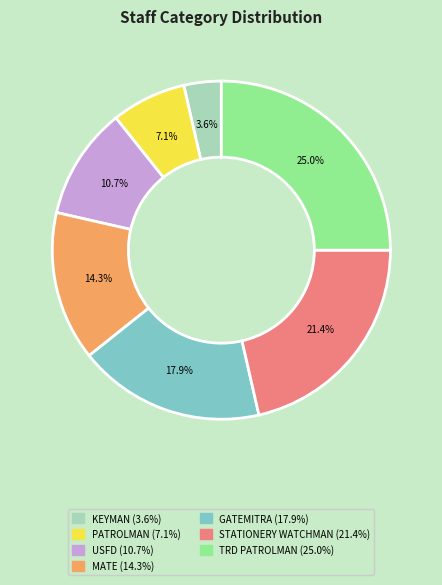

How many slices are in this pie chart?

7